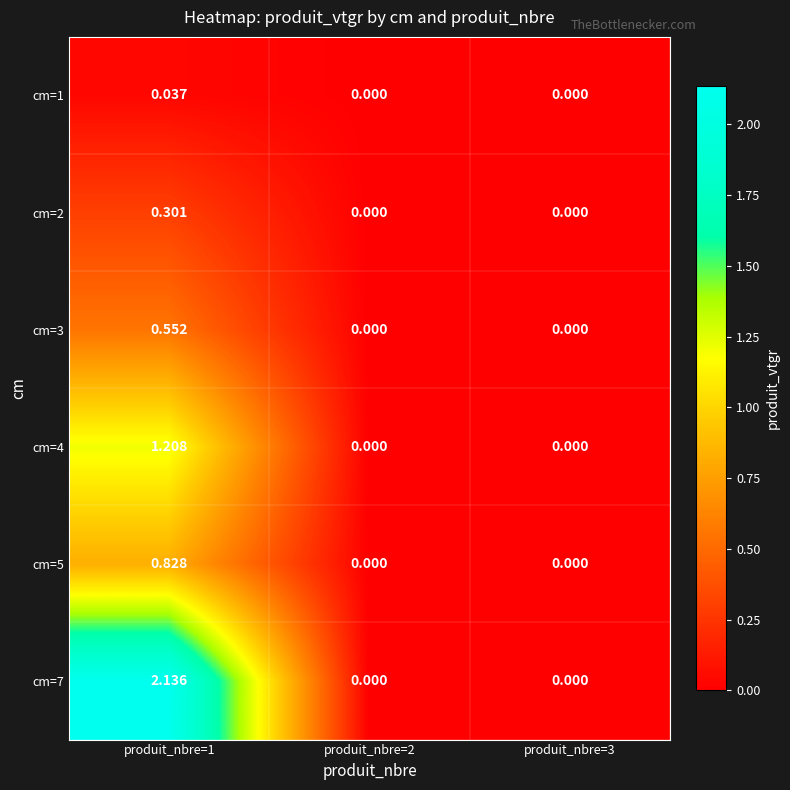

Between produit_nbre=1 and produit_nbre=3, which series saw the biggest shift?

cm=7